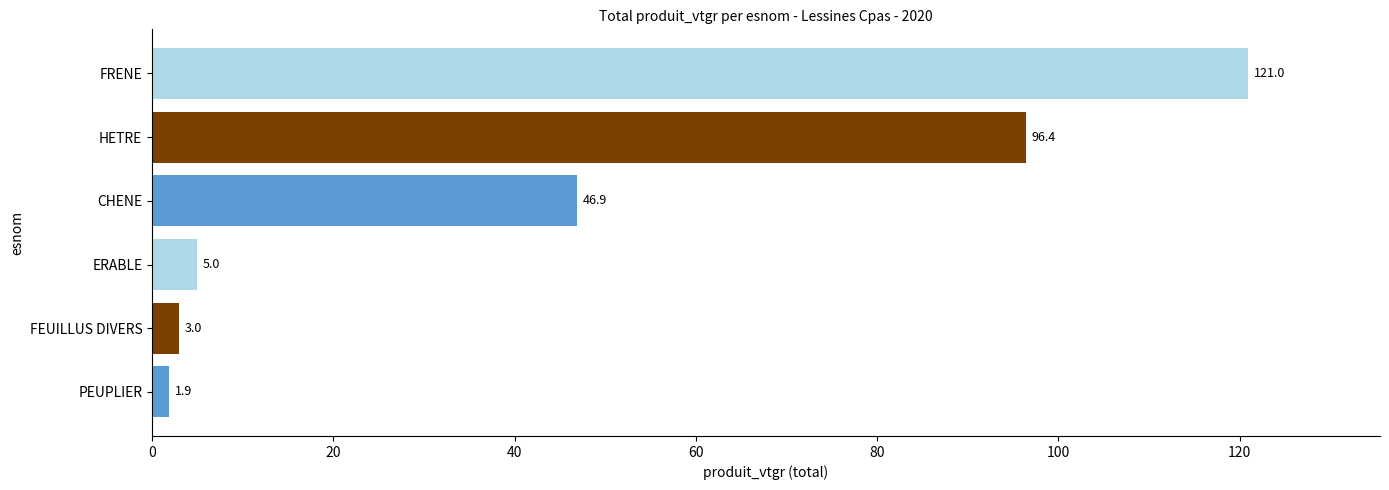

Does the chart contain any negative values?

No